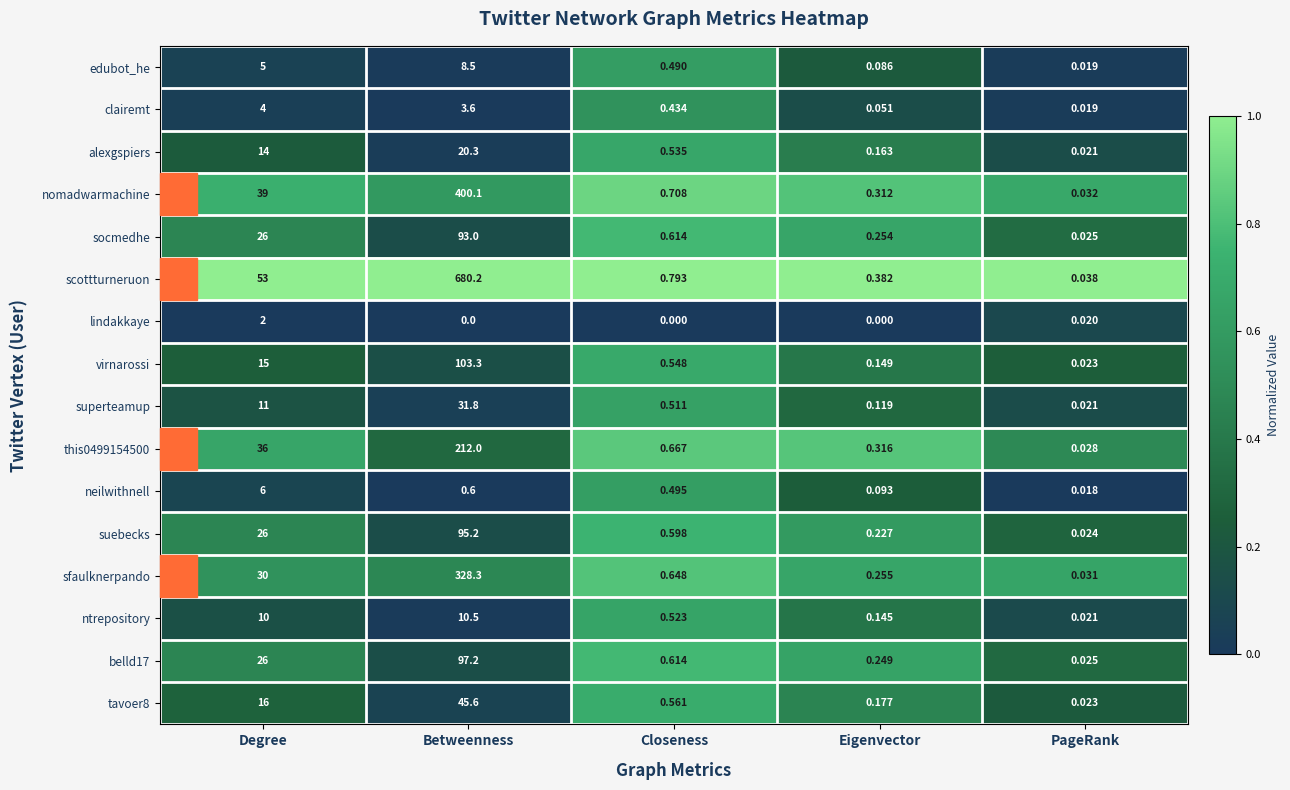

Which series has the largest total across all categories?

scottturneruon